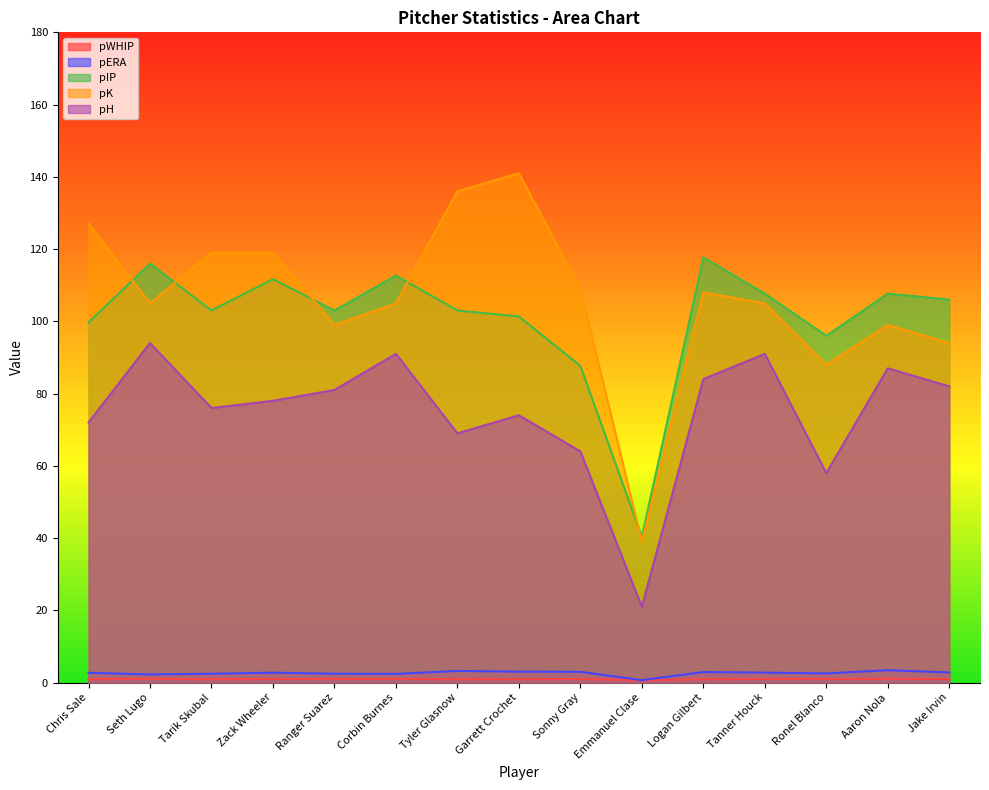

How many data points in pH are above 78?

7